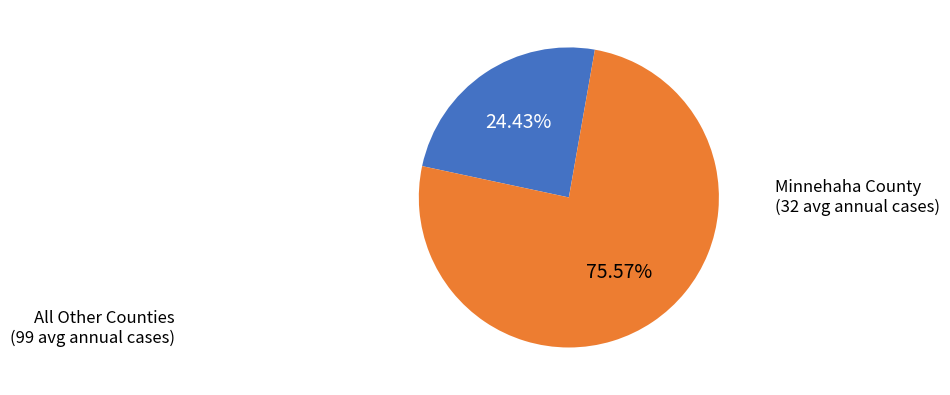

How many slices are in this pie chart?

2